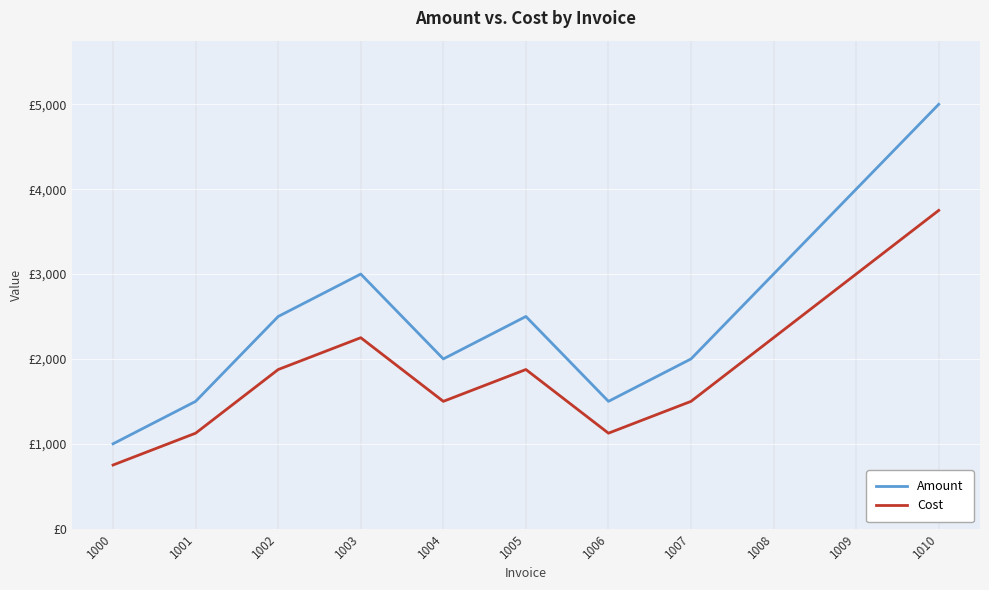

Does the chart display data point markers on the line(s)?

No